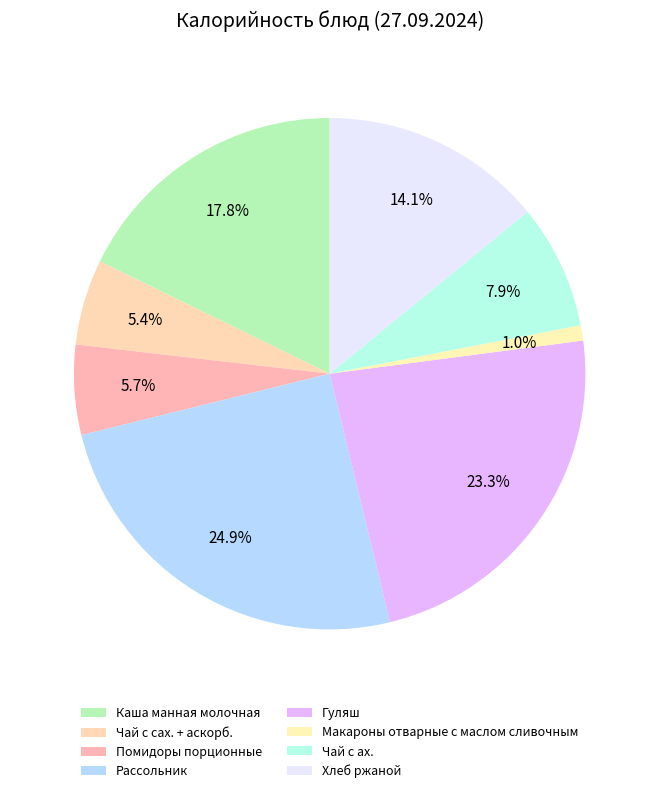

What is the largest slice in the pie chart?

Рассольник